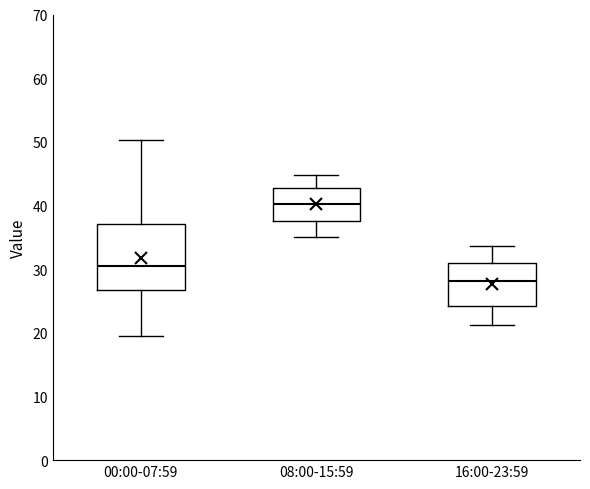

Reading left to right, read every box against the y-axis: the position of its median line, the range the box covers, and the ends of its whiskers. The values are not printed on the chart, so give them approximately, as read against the axis.

00:00-07:59: median 30, box 27 to 37, whiskers 20 to 50
08:00-15:59: median 40, box 38 to 43, whiskers 35 to 45
16:00-23:59: median 28, box 24 to 31, whiskers 21 to 34